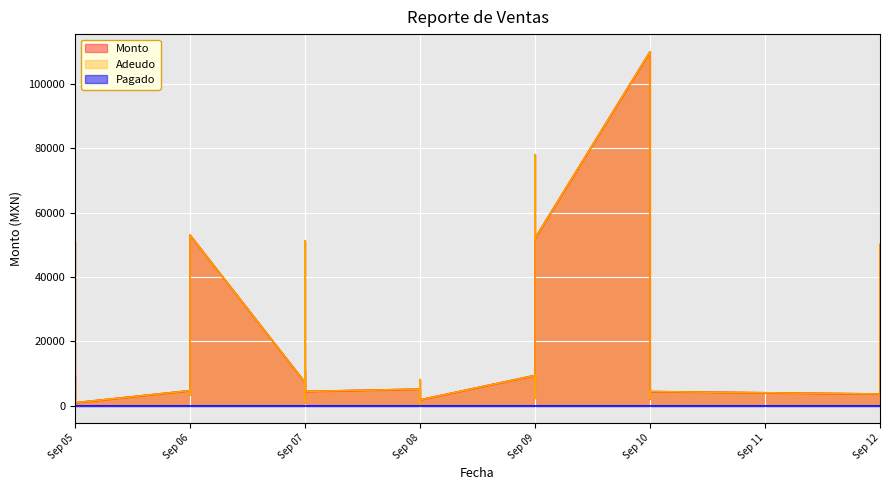

At how many categories does at least one series exceed 67891?

2